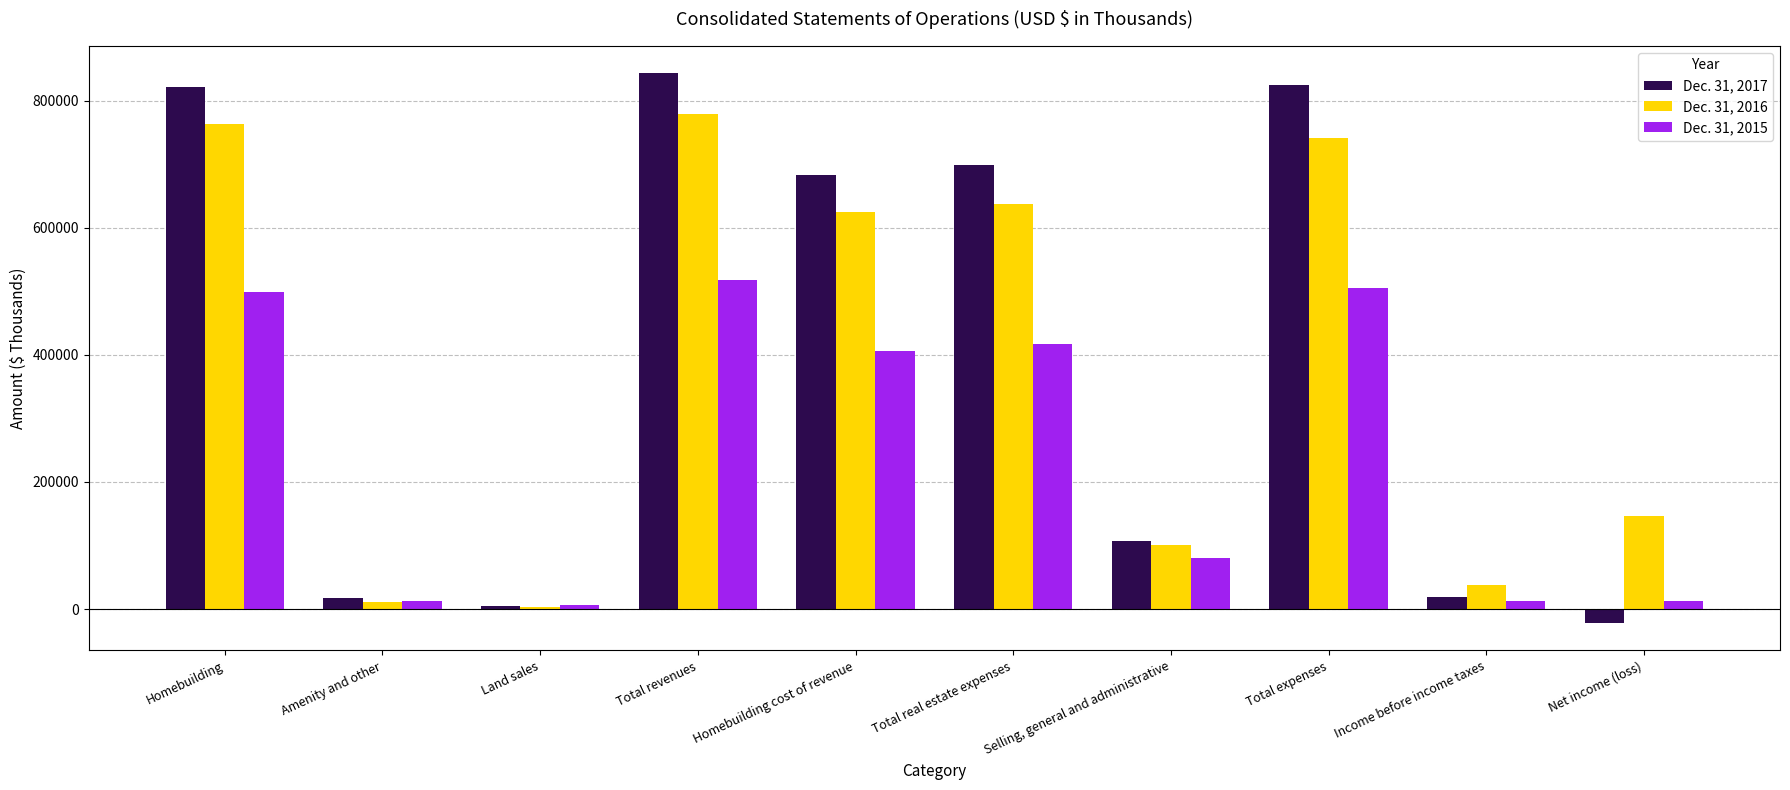

Is it true that Dec. 31, 2017 equals -21936 at Net income (loss)?

True